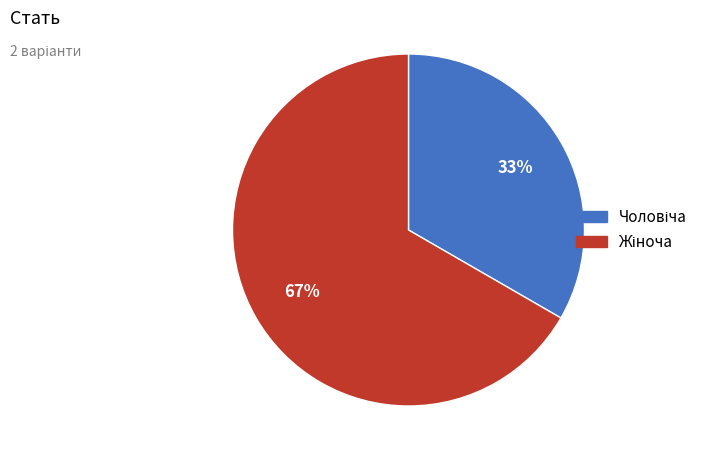

How many segments does this pie chart have?

2